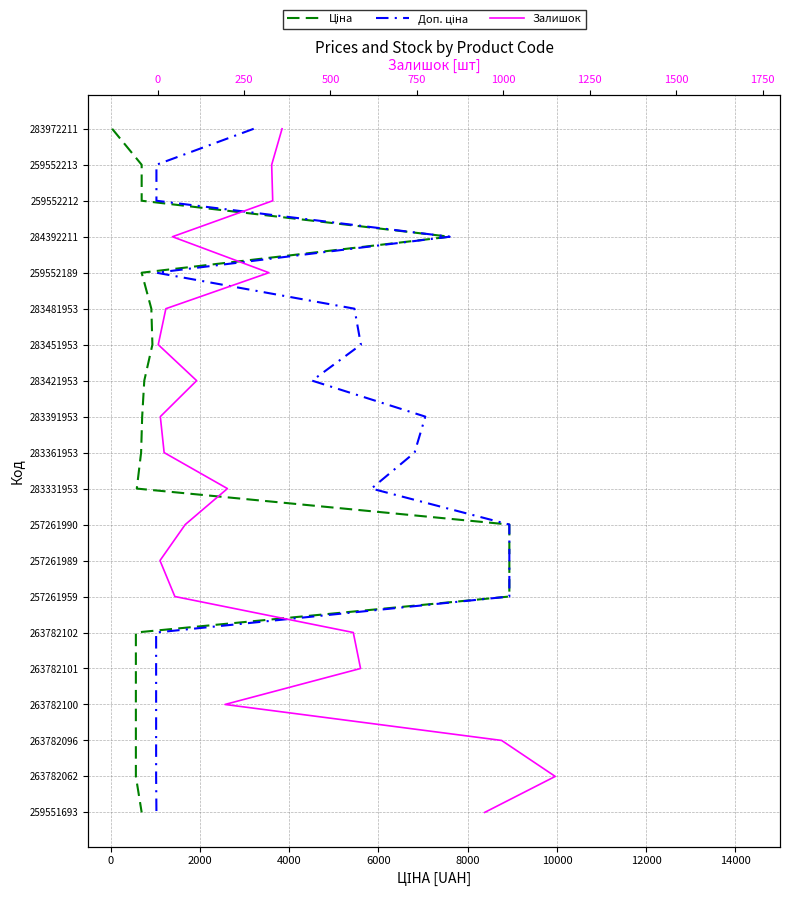

Does the chart display data point markers on the line(s)?

No